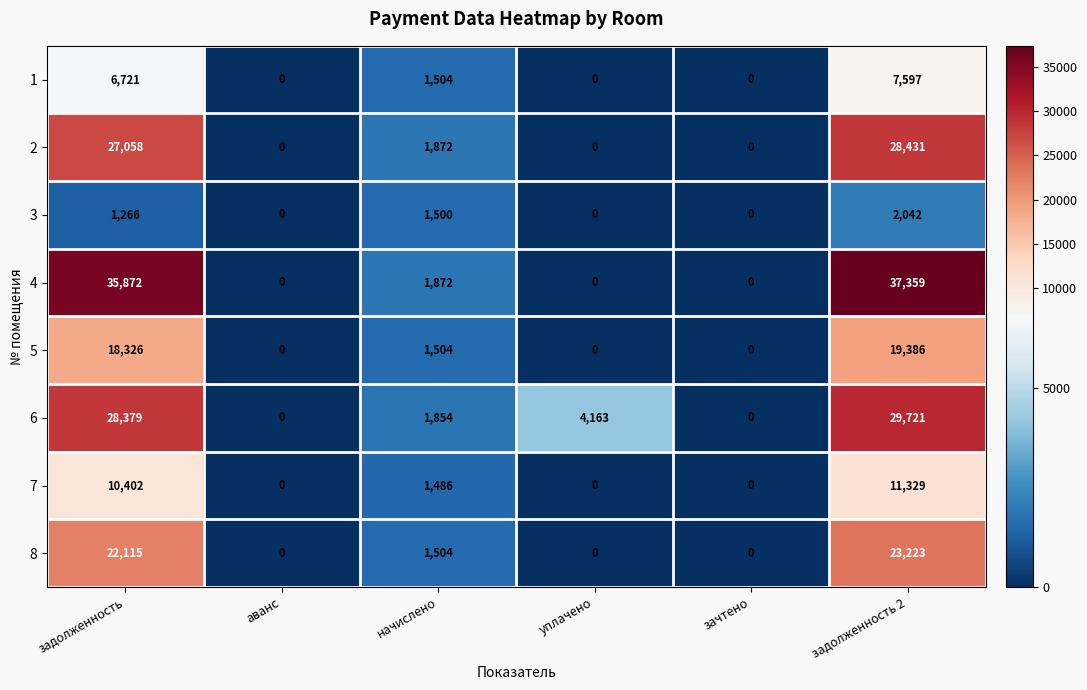

What is the spread (max minus min) of values at начислено?

386